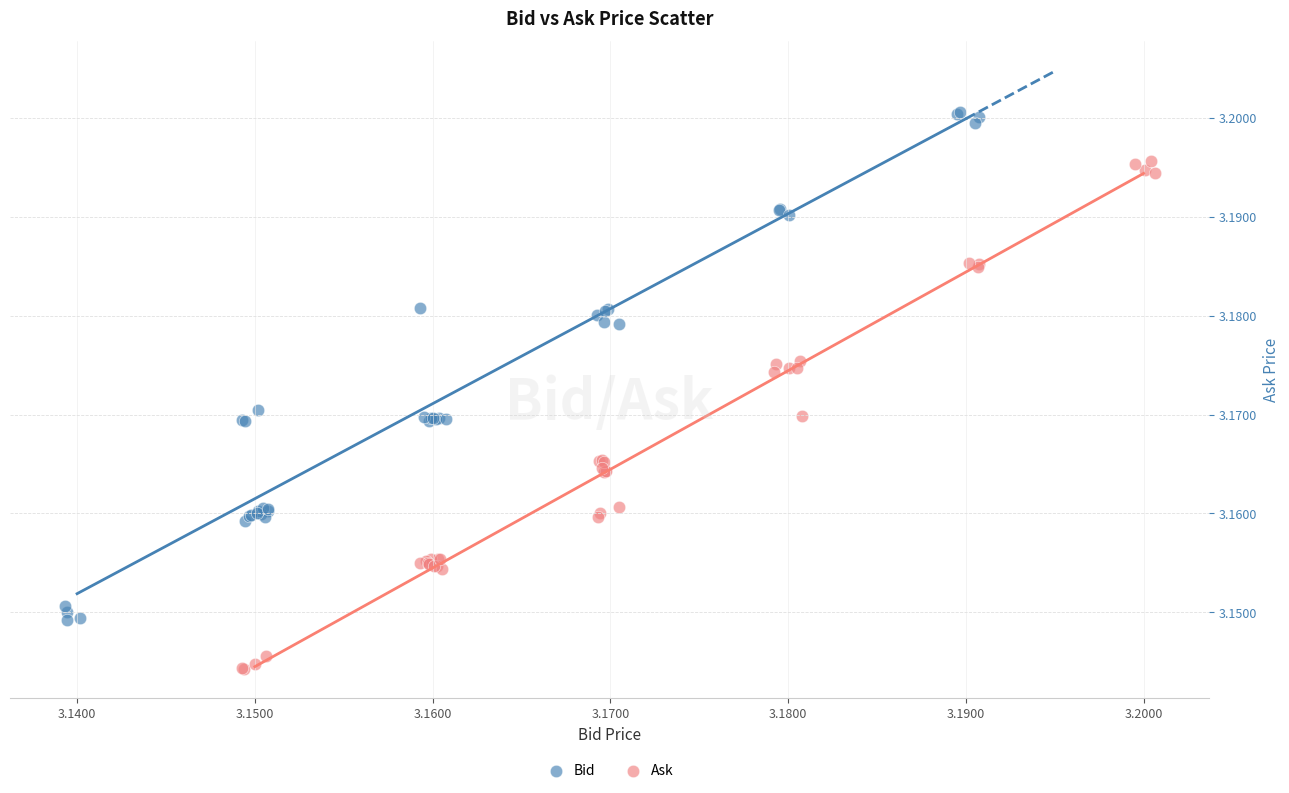

Which series contains the highest Y value?

Bid